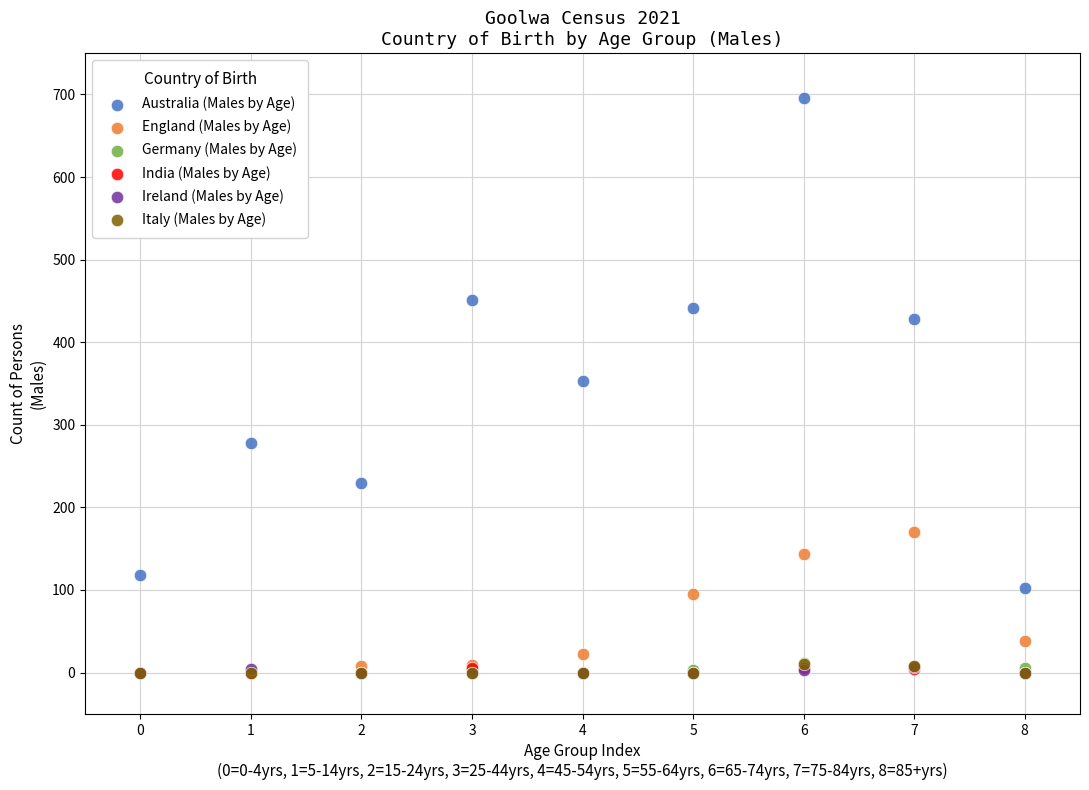

What are all the series names shown in the legend?

Australia (Males by Age), England (Males by Age), Germany (Males by Age), India (Males by Age), Ireland (Males by Age), Italy (Males by Age)